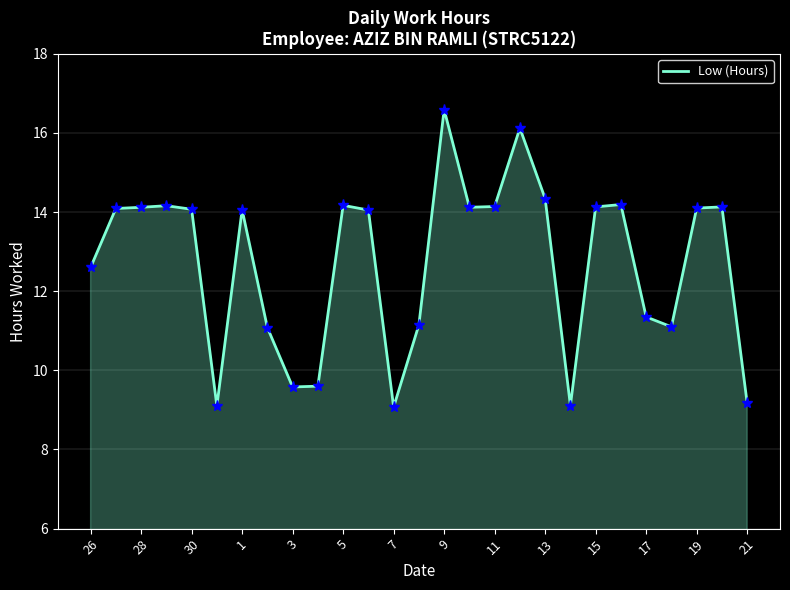

What is the minimum value shown in the chart?

9.1